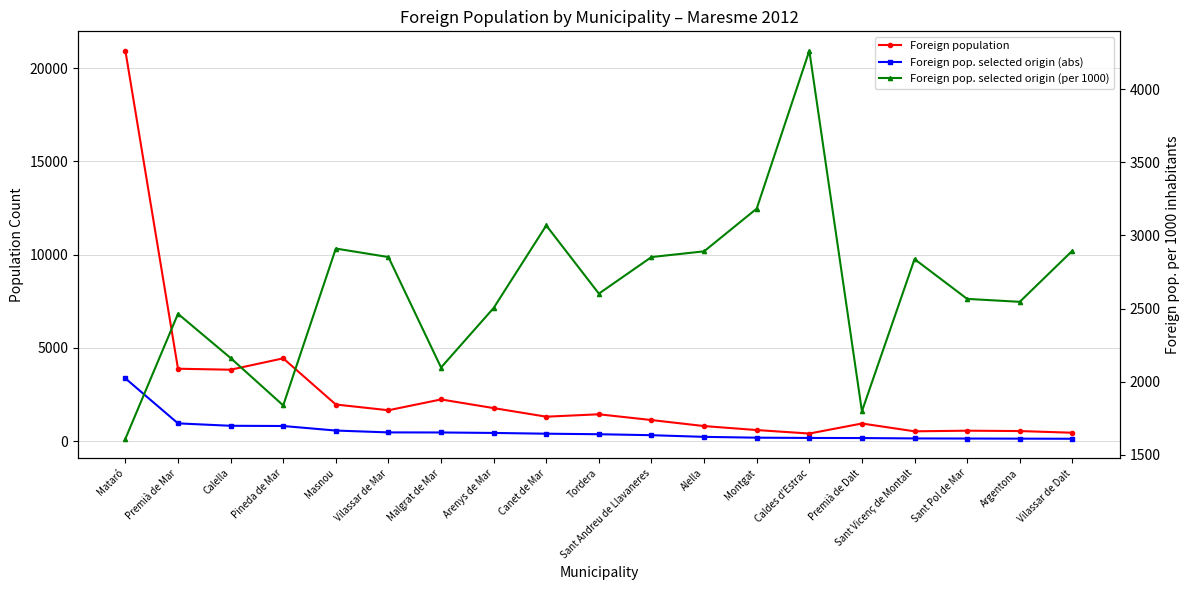

Which series has the largest total across all categories?

Foreign pop. selected origin (per 1000)